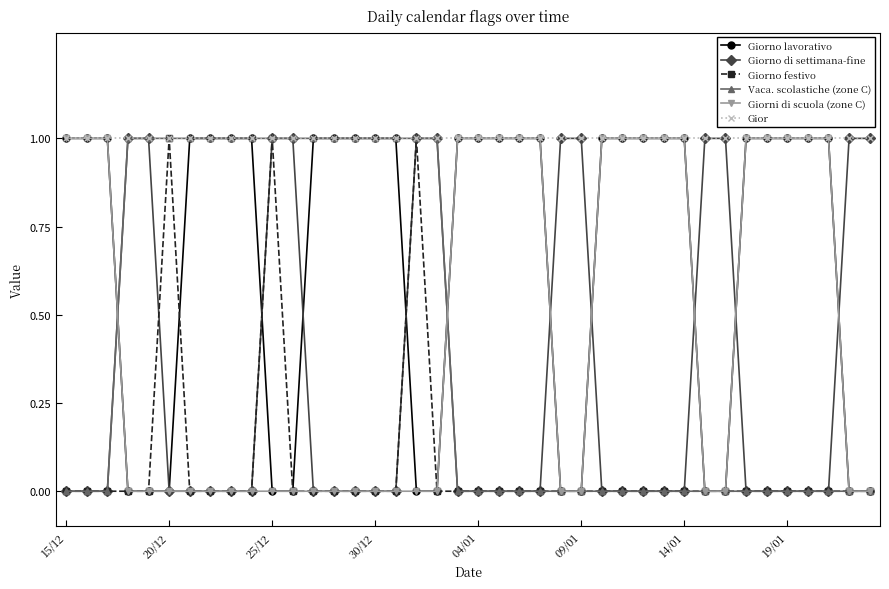

Which series has the largest total across all categories?

Gior